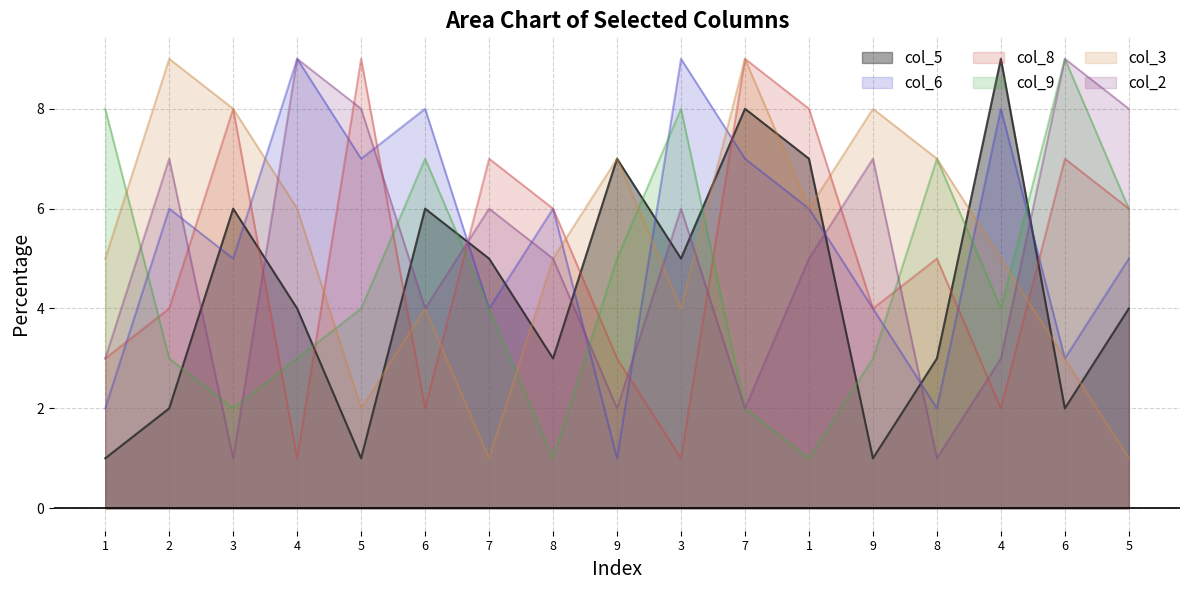

The value of col_9 at 6 is 5. True or false?

False